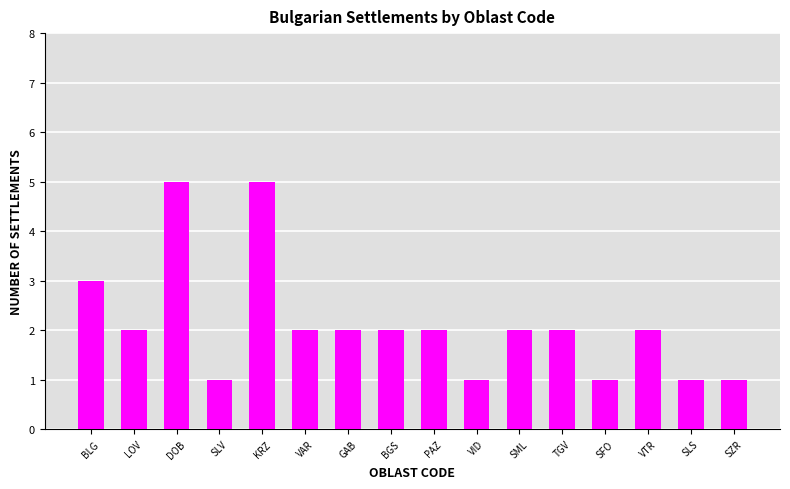

What position from the left is GAB?

7